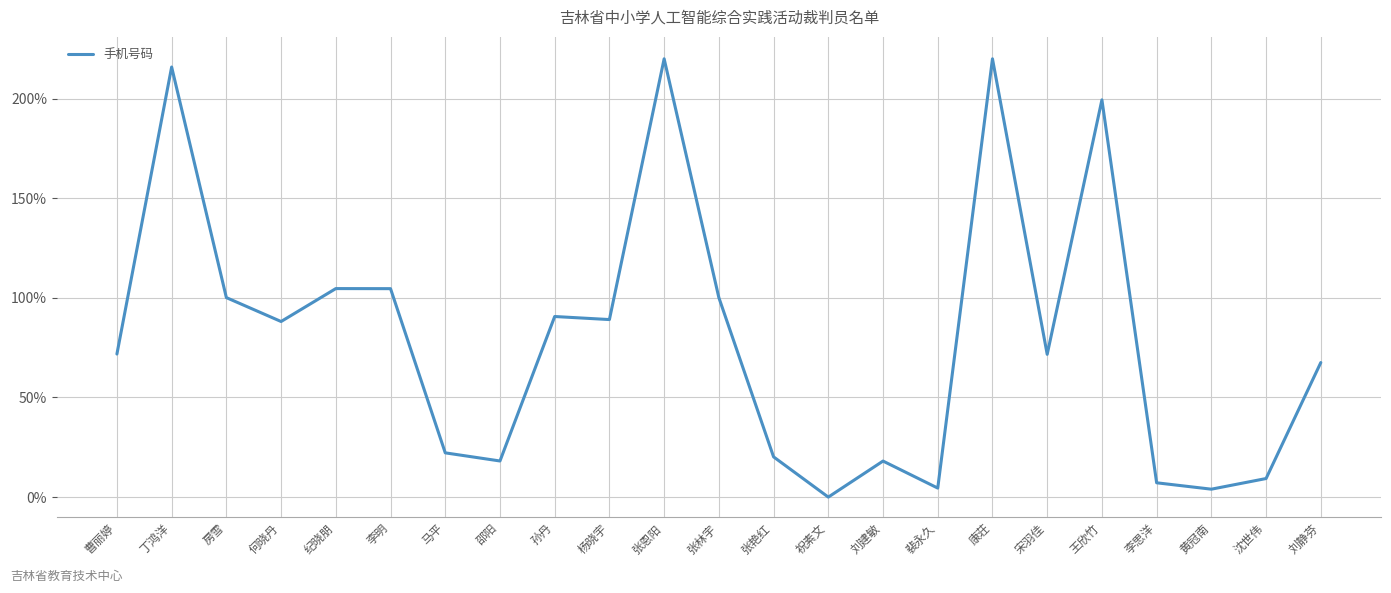

What is the difference between the maximum and minimum values?

220.0